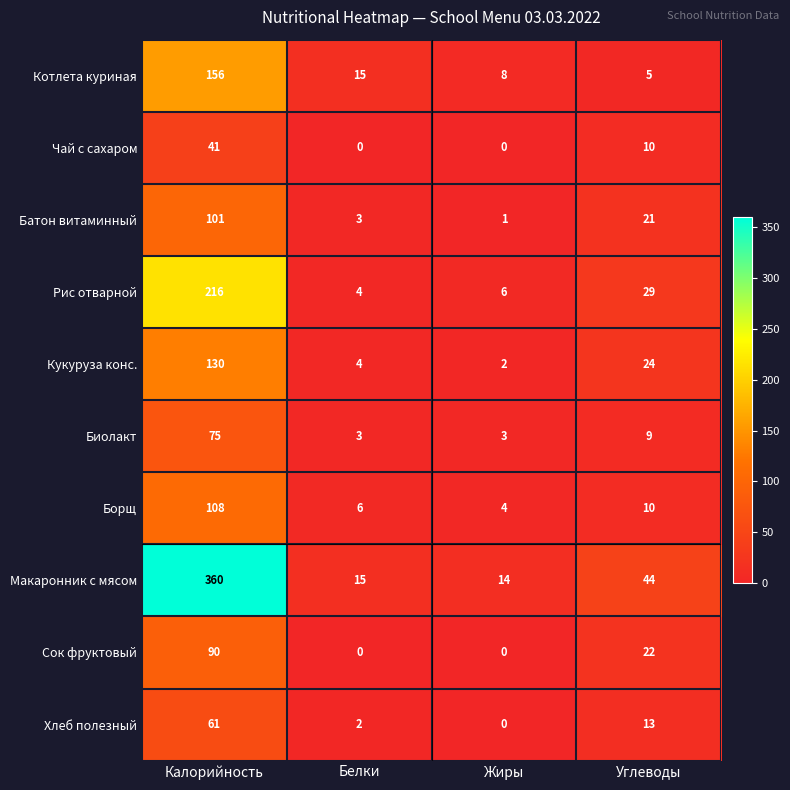

How many distinct data groups are displayed?

10